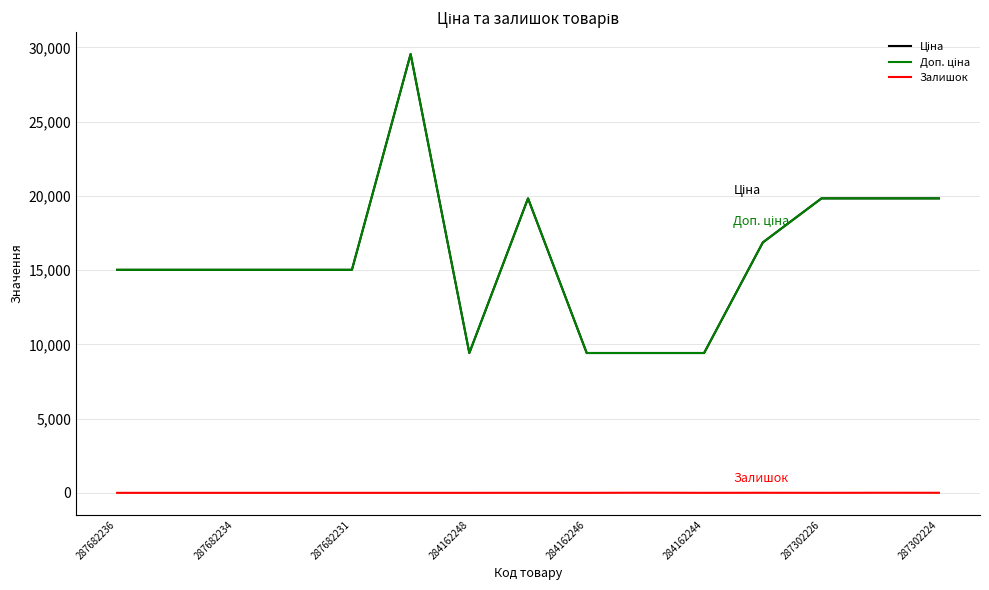

Does the chart display data point markers on the line(s)?

No